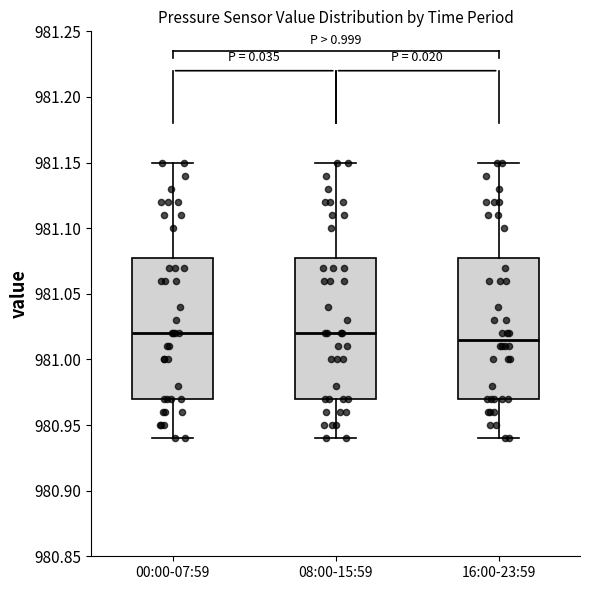

Reading left to right, transcribe this box plot: for each box, give where its median line is, the range the box spans, and where its two whiskers end, as read against the y-axis. The values are not printed on the chart, so give them approximately, as read against the axis.

00:00-07:59: median 981.020, box 980.970 to 981.080, whiskers 980.940 to 981.150
08:00-15:59: median 981.020, box 980.970 to 981.080, whiskers 980.940 to 981.150
16:00-23:59: median 981.015, box 980.970 to 981.080, whiskers 980.940 to 981.150